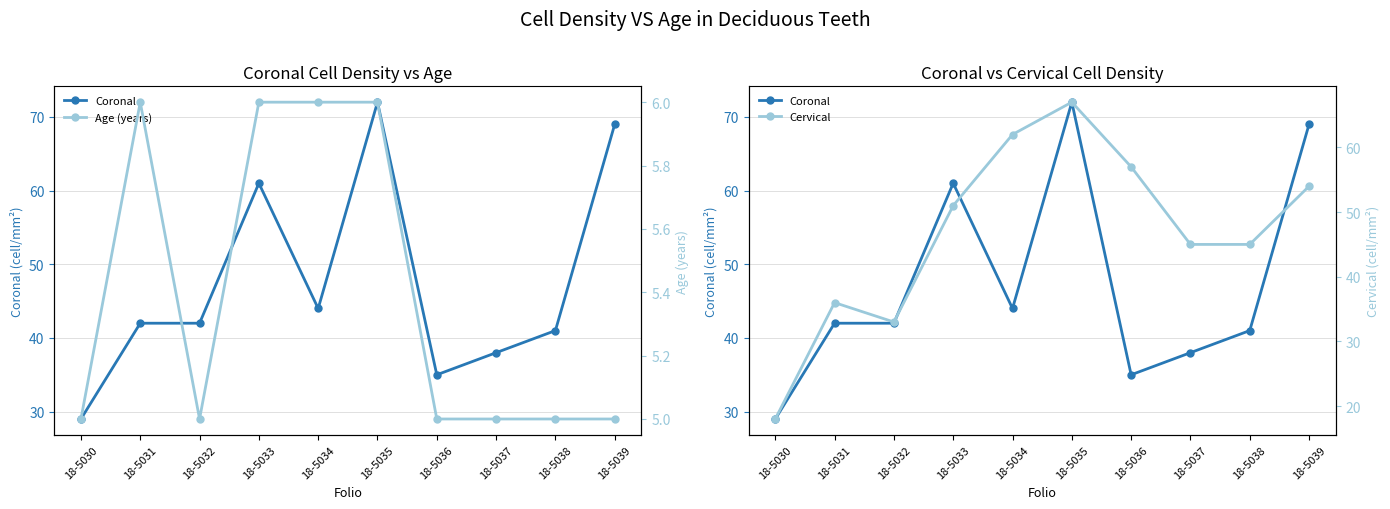

Reading left to right, list all the values displayed in this chart.

Coronal: 29	42	42	61	44	72	35	38	41	69
Age (years): 5	6	5	6	6	6	5	5	5	5
Cervical: 18	36	33	51	62	67	57	45	45	54